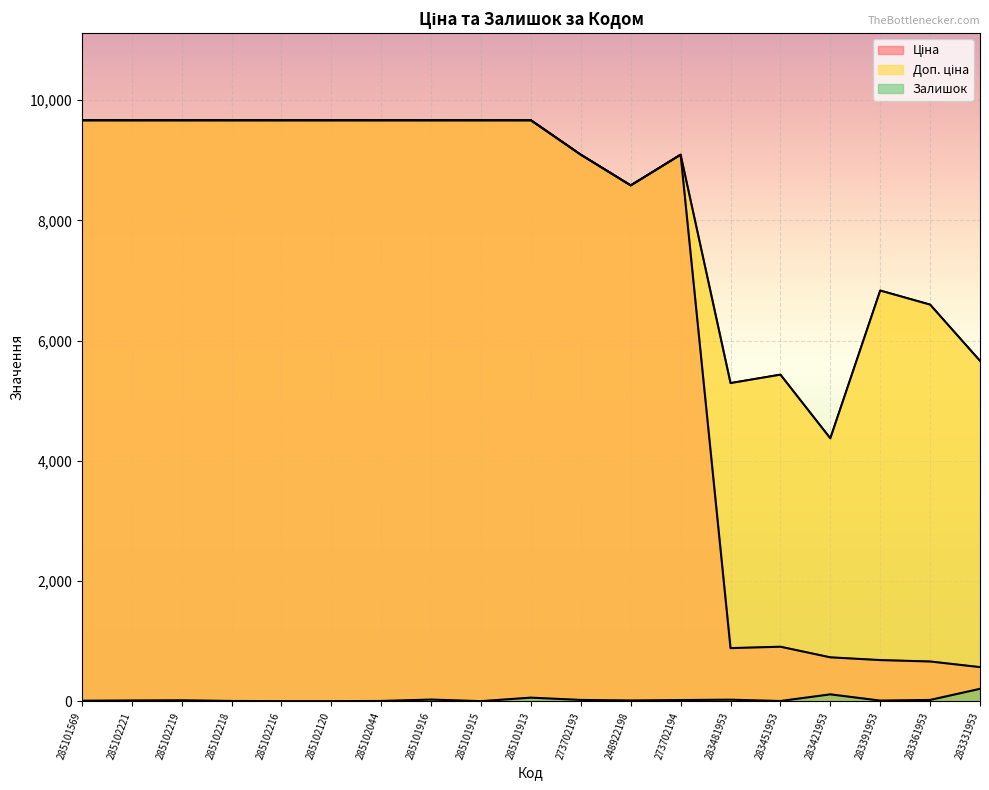

Where is the first local minimum for Доп. ціна?

248922198